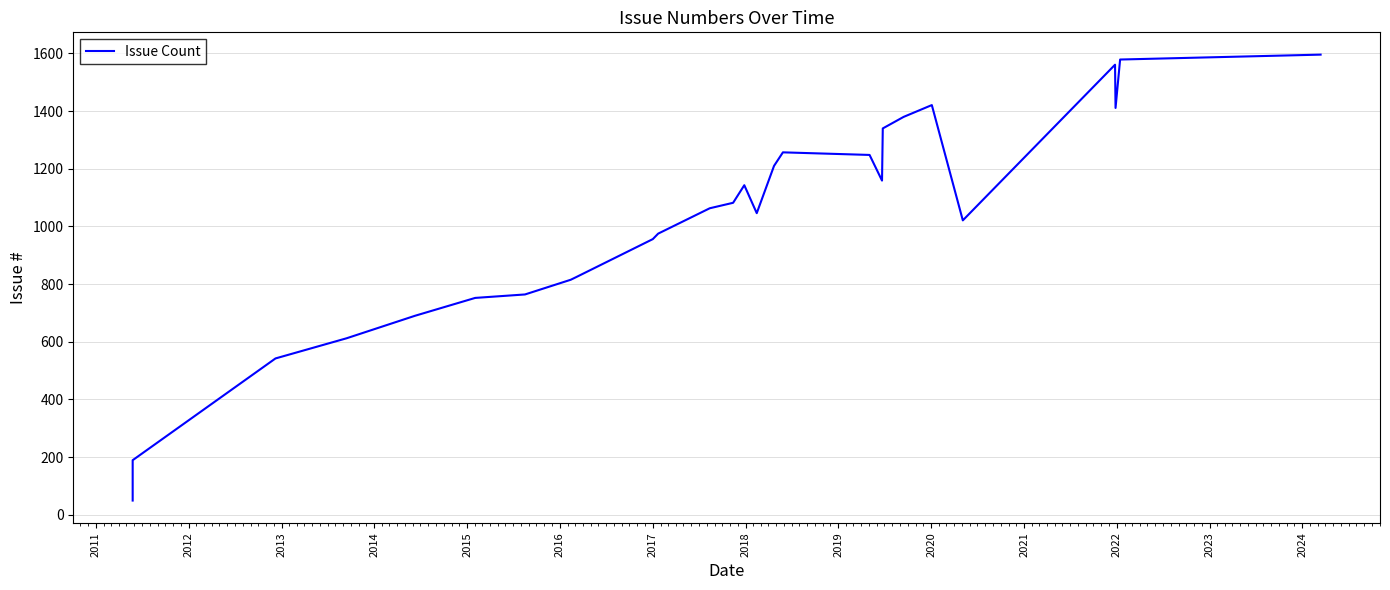

How many points are higher than both their immediate neighbors (excluding endpoints)?

4